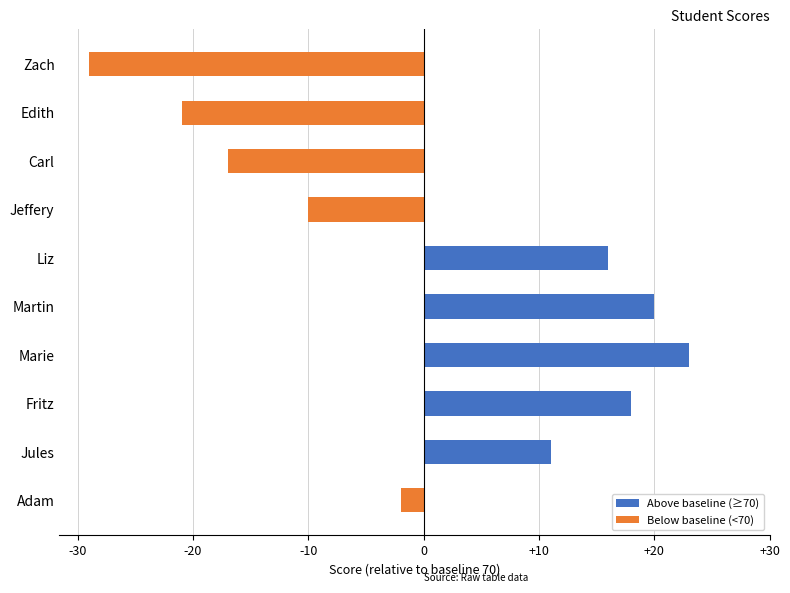

Between Fritz and Adam, which is larger?

Fritz